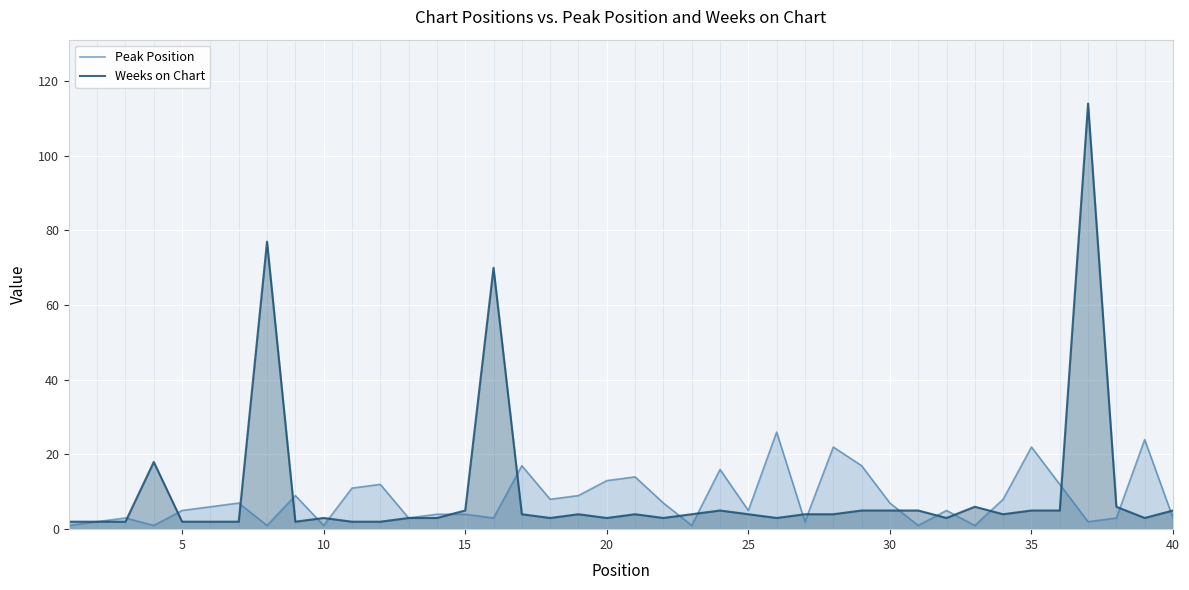

How many times do Peak Position and Weeks on Chart cross each other?

19